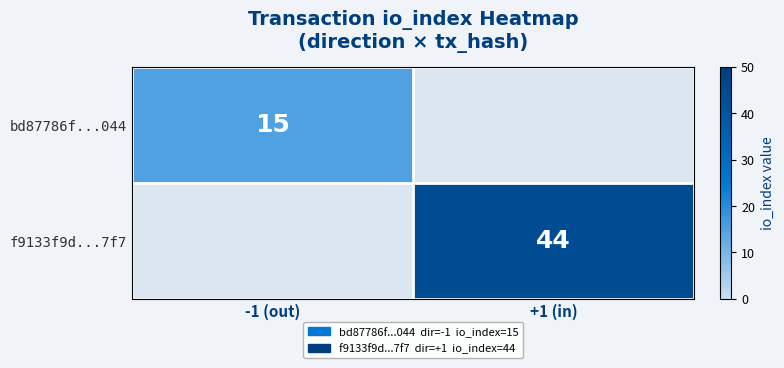

Is it true that bd87786f...044 equals 5 at -1 (out)?

False